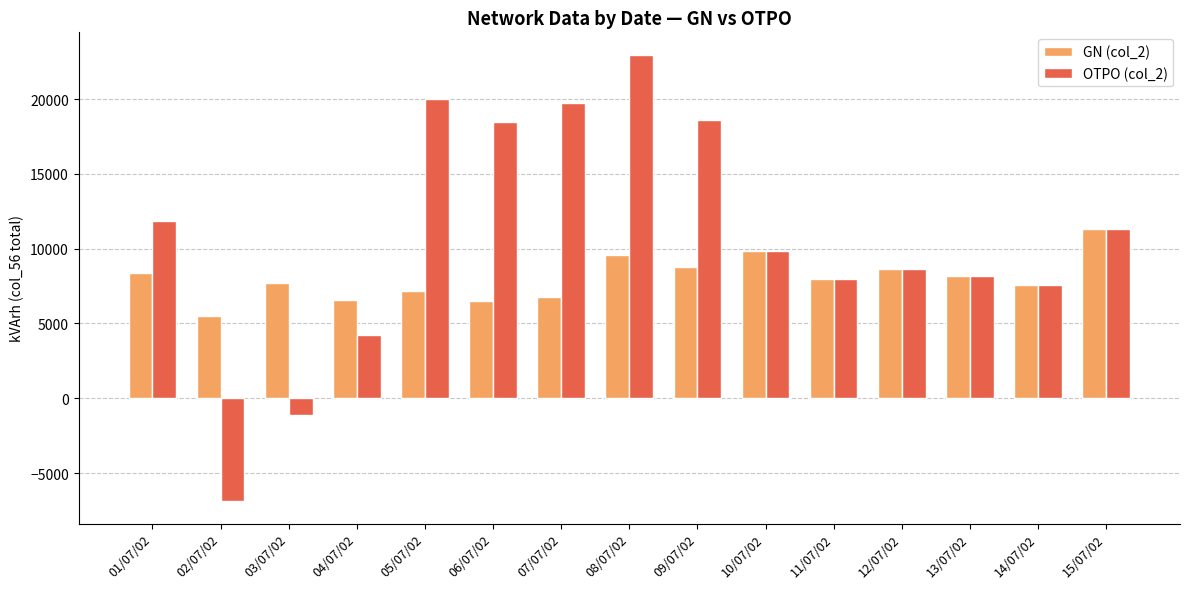

At which category is the sum across all series the highest?

08/07/02